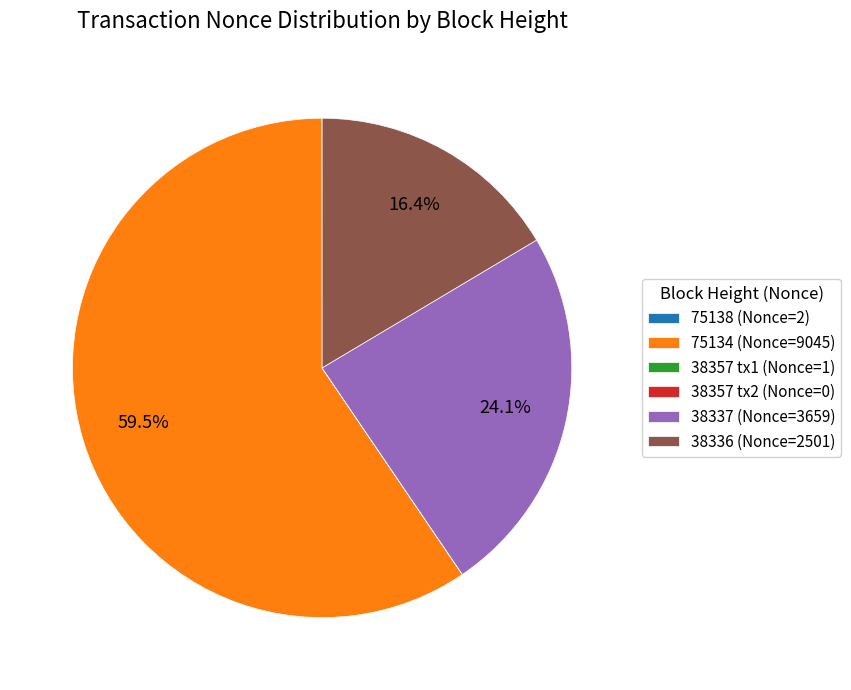

Is 38337 (Nonce=3659) the majority of the pie?

No